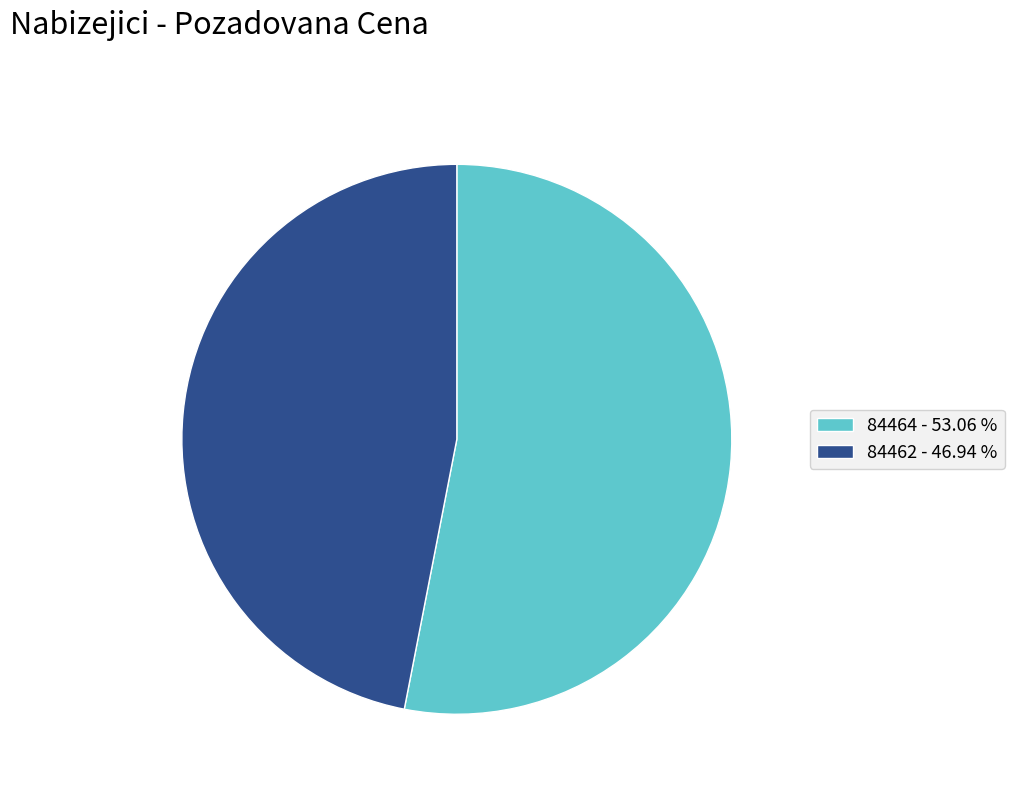

What is the smallest slice in the pie chart?

84462